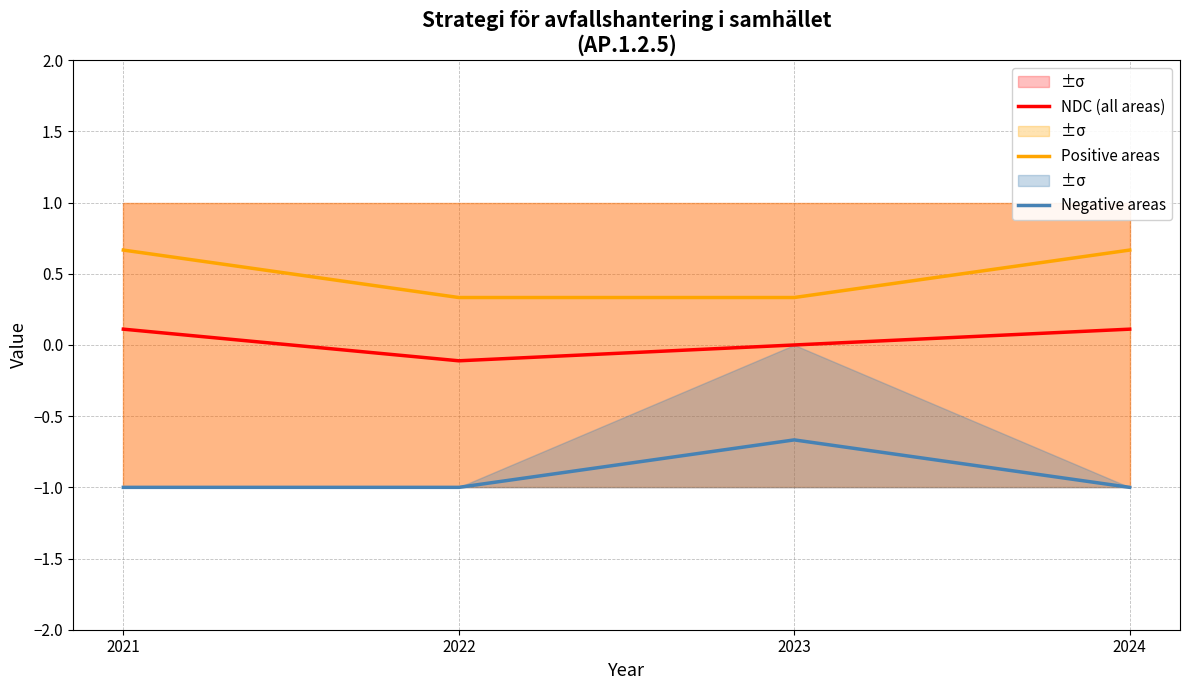

Rank the series by their average value, from highest to lowest.

Positive areas, NDC (all areas), Negative areas